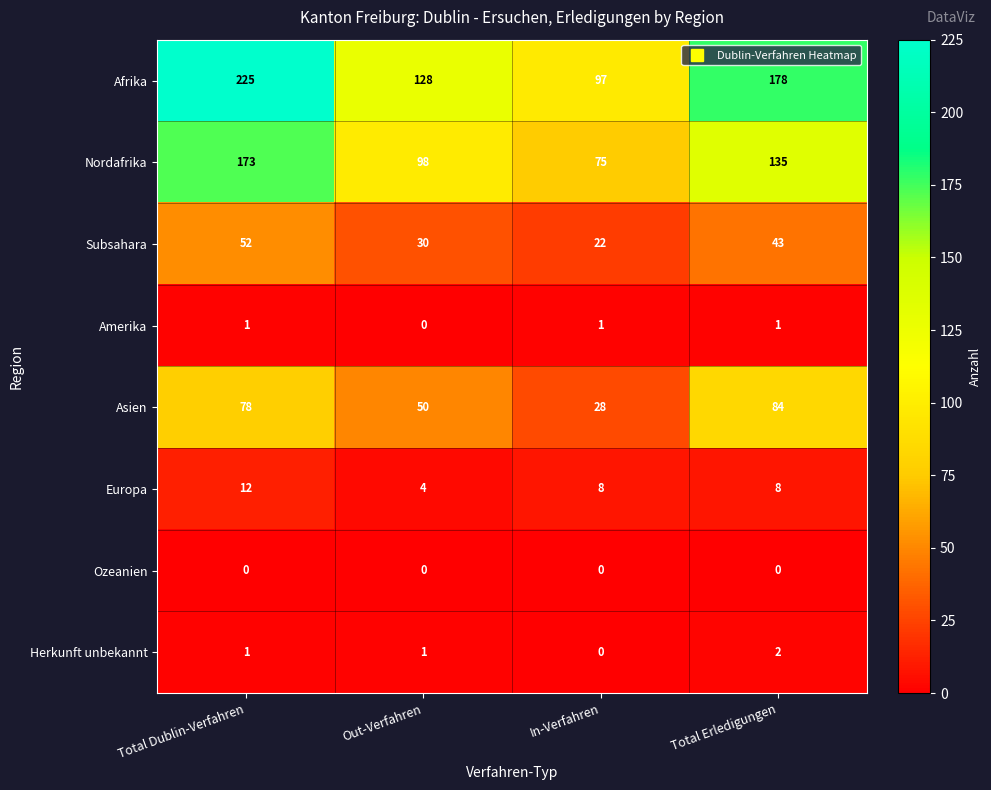

What is the spread (max minus min) of values at Total Erledigungen?

178